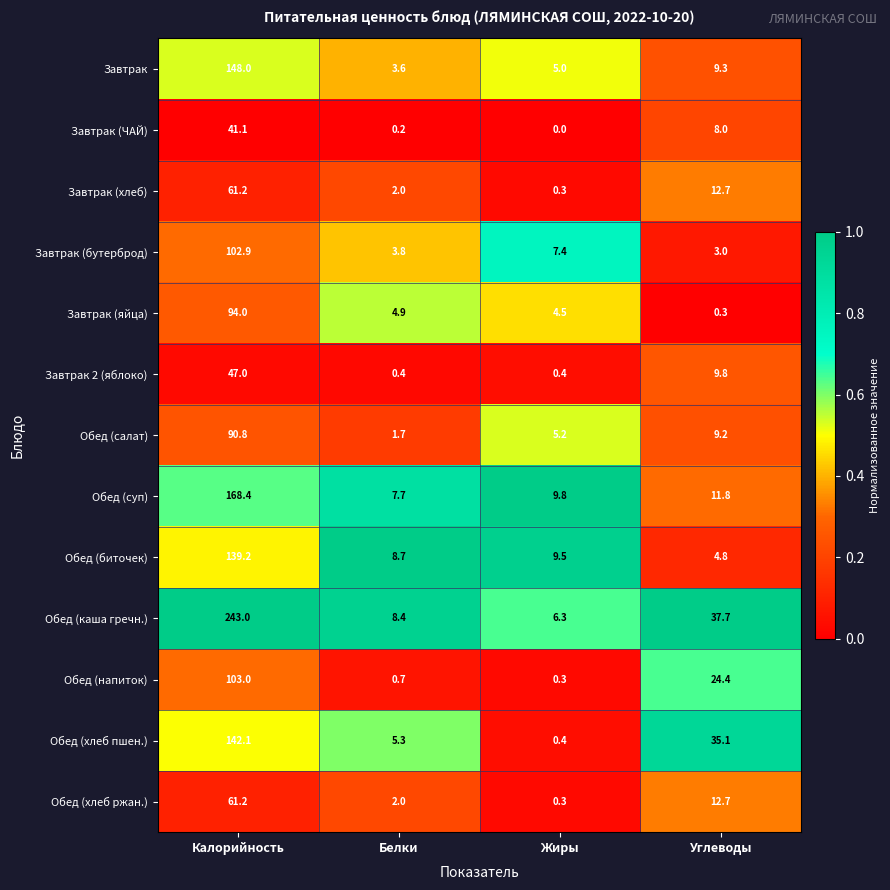

Which series has the widest spread of values?

Обед (каша гречн.)